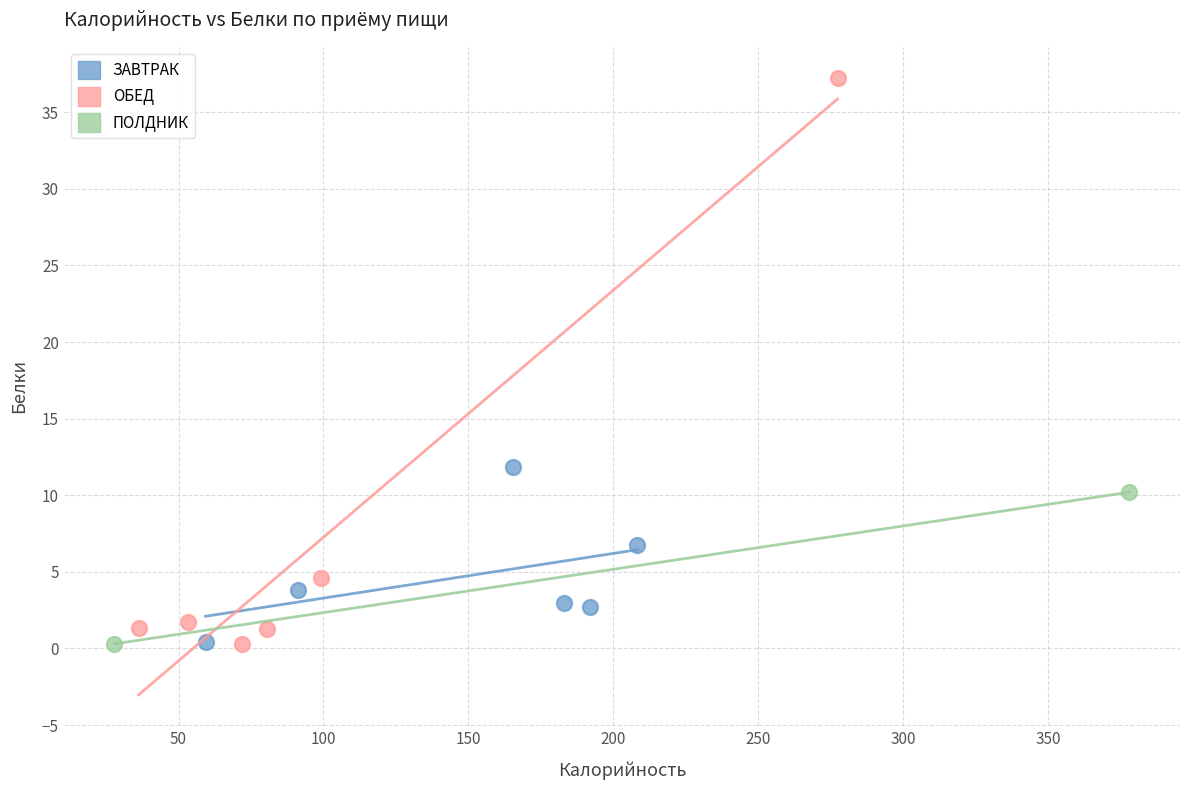

What are all the series names shown in the legend?

ЗАВТРАК, ОБЕД, ПОЛДНИК